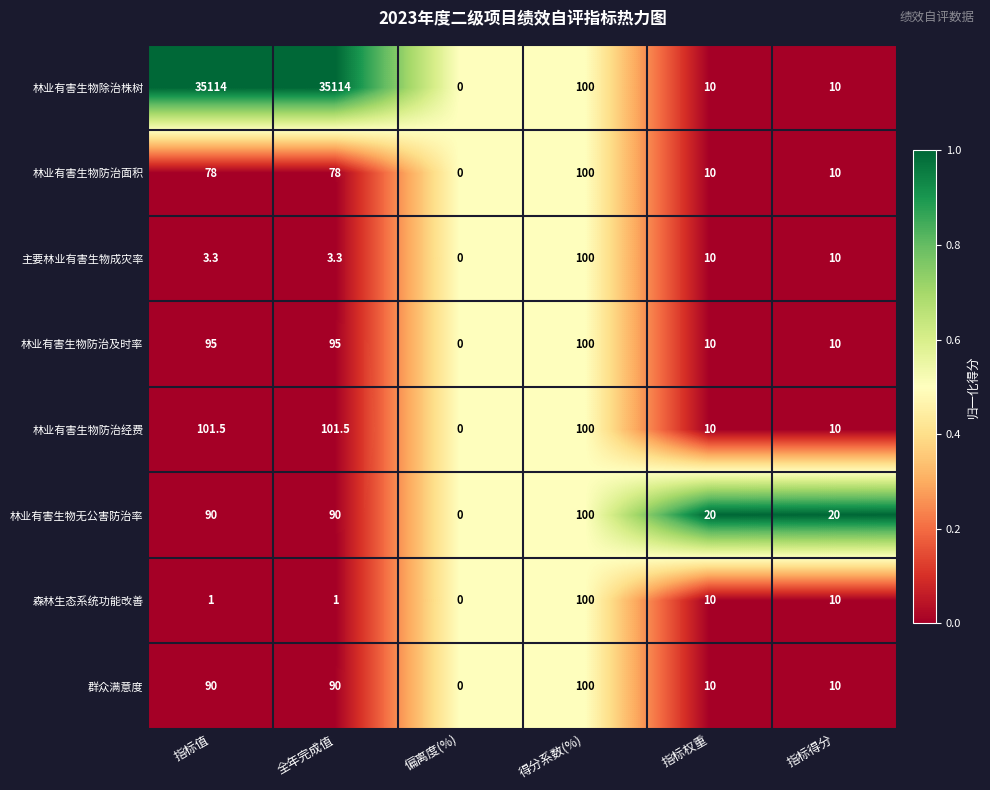

Which series has the widest spread of values?

林业有害生物除治株树